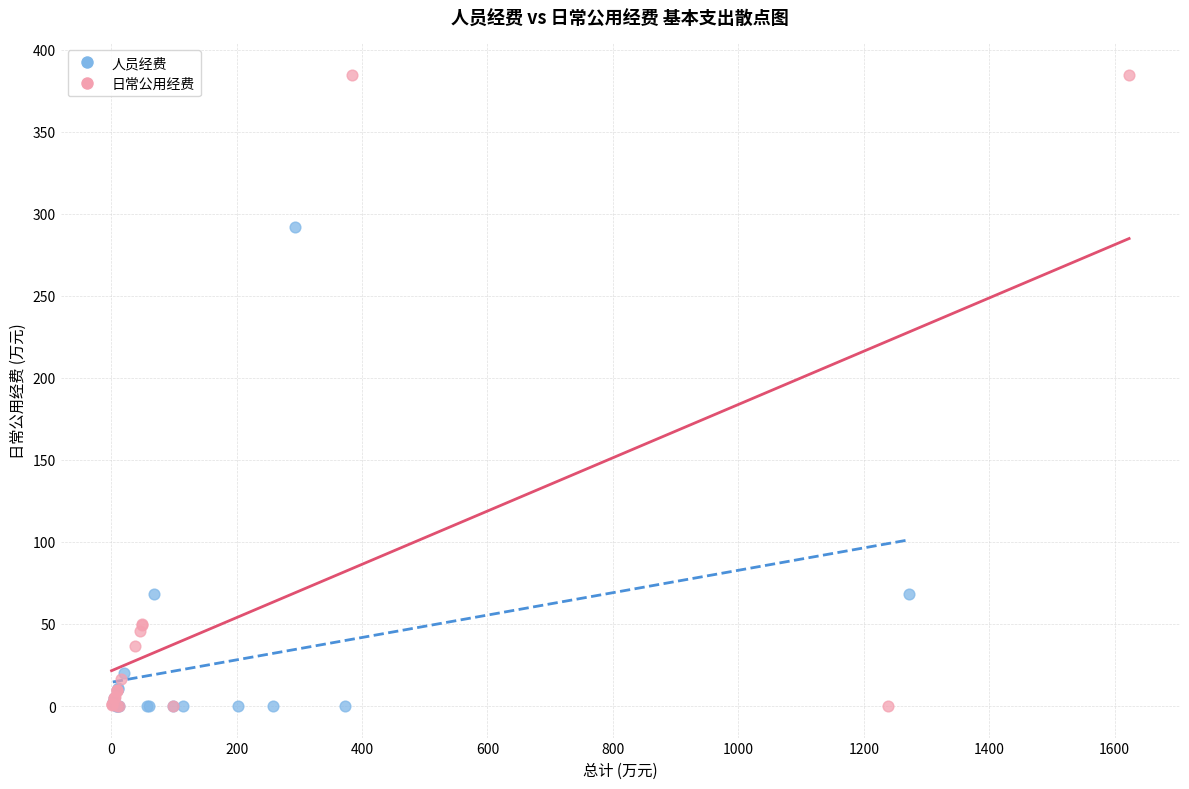

Which series has the widest spread of Y values?

日常公用经费